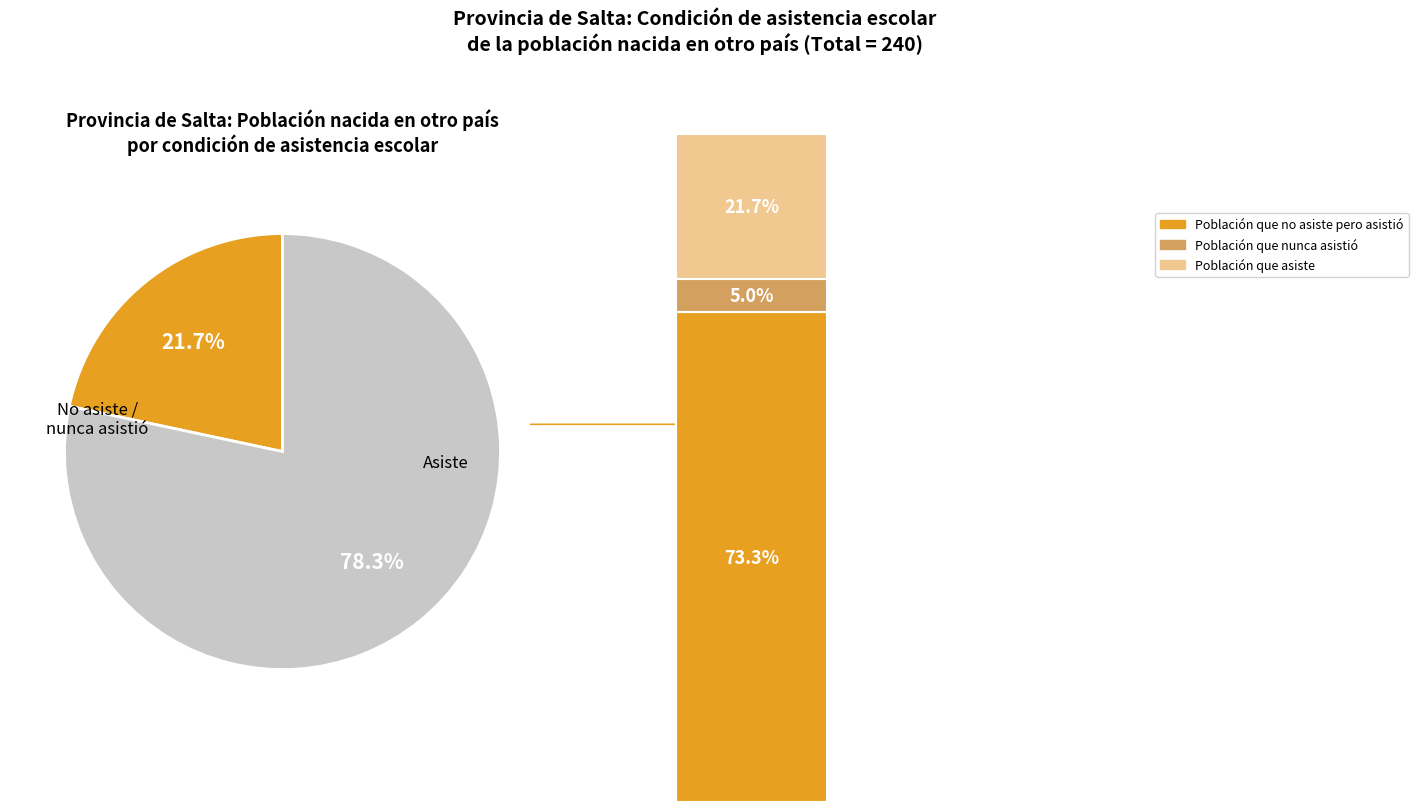

Is Población que asiste the majority of the pie?

No